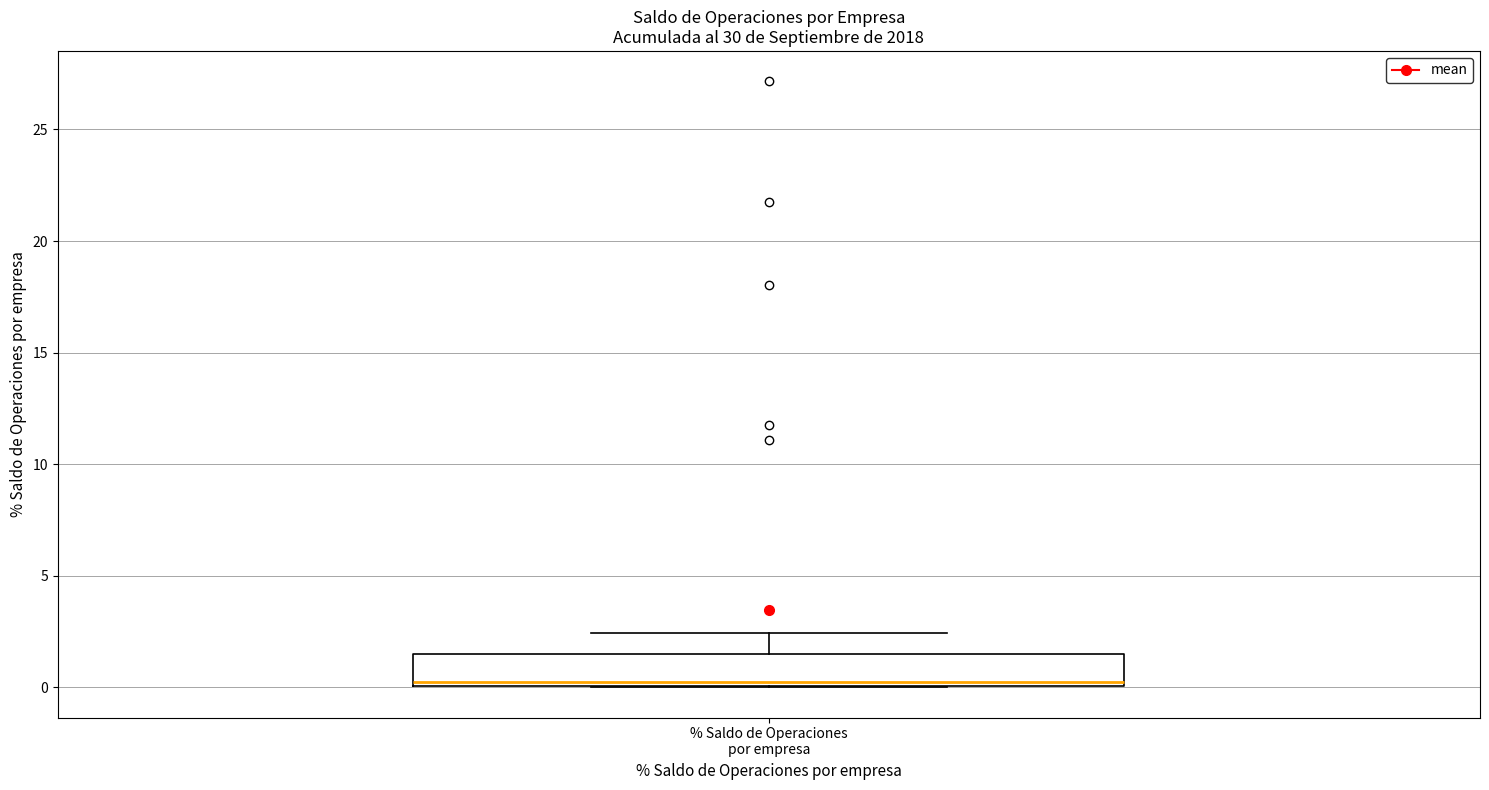

Read this box plot against the y-axis: the position of the median line, the range covered by the box, and the ends of both whiskers. The values are not printed on the chart, so give them approximately, as read against the axis.

median 0.5, box 0.0 to 1.5, whiskers 0.0 to 2.5